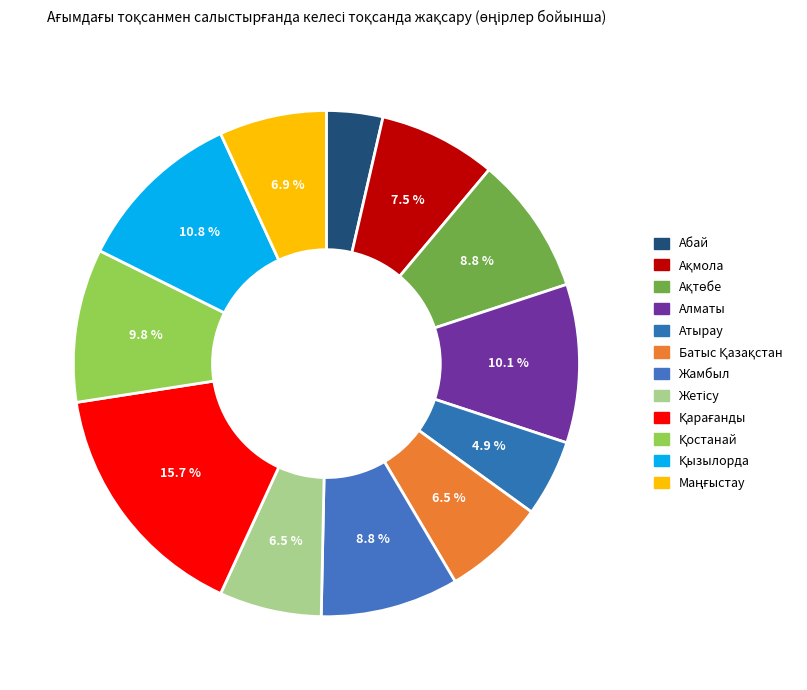

To the nearest percent, what is the combined percentage of Қарағанды and Алматы?

26%